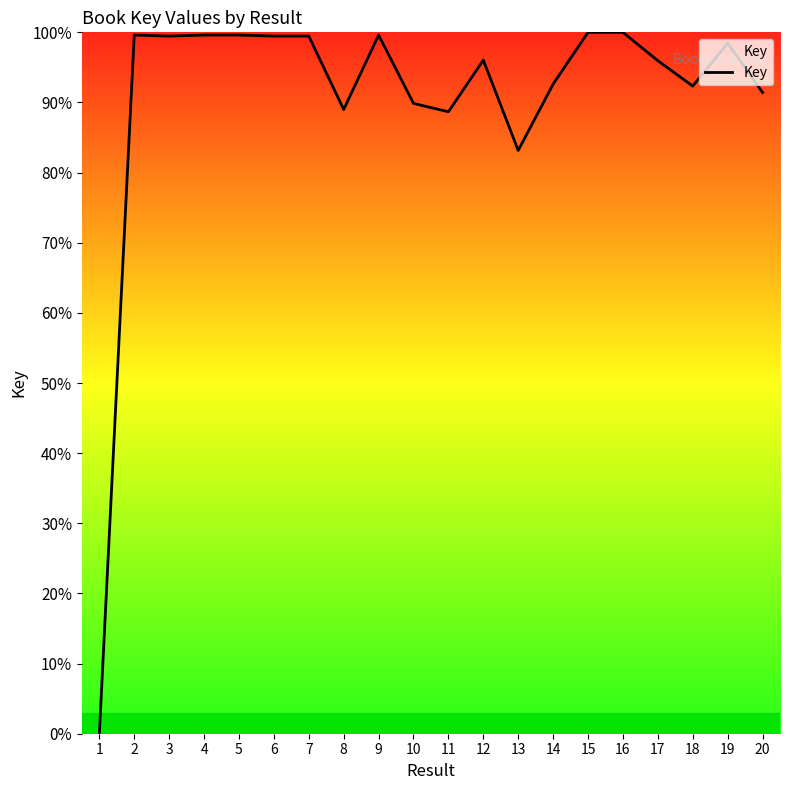

Is it true that the value at 1 is 63.2?

False